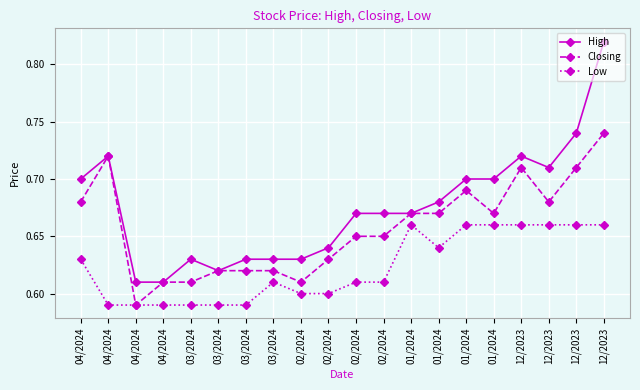

Is the value of High at 01/2024 greater than the value of Low at 01/2024?

Yes